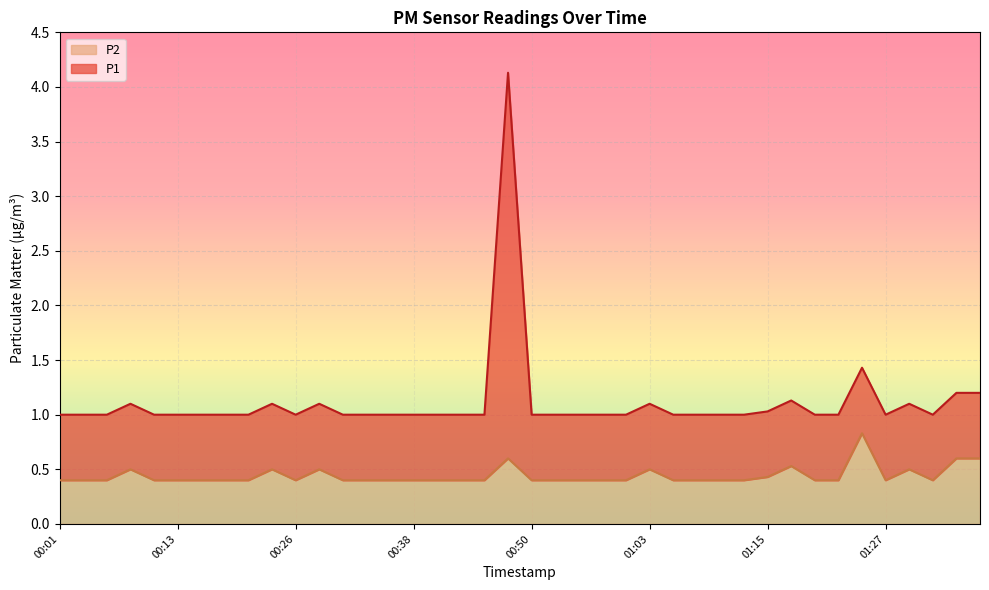

What is the difference between the maximum and second lowest values in the P1 series?

3.1